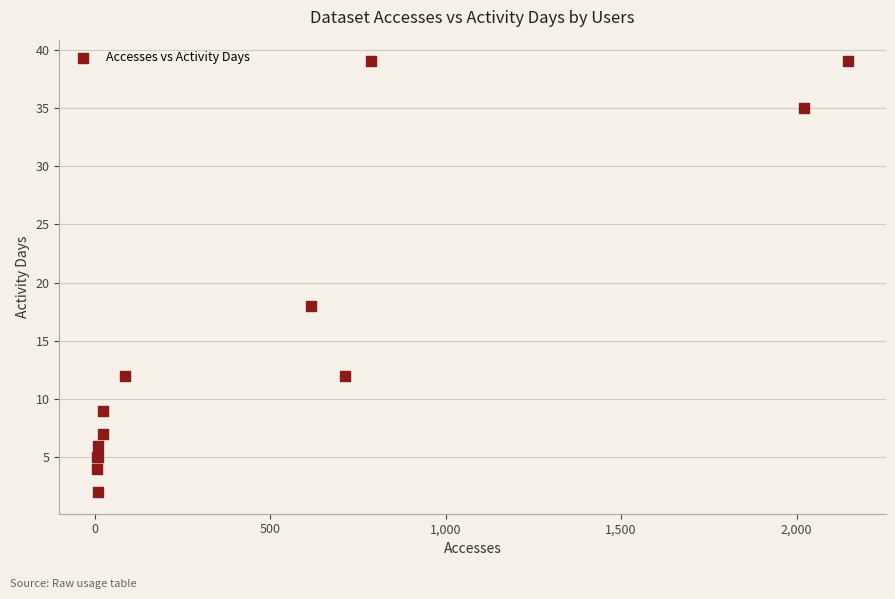

What Y value in the scatter plot is closest to 20?

18